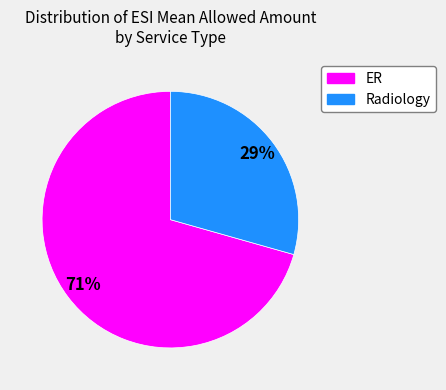

To the nearest percent, what percentage of the pie is ER?

71%